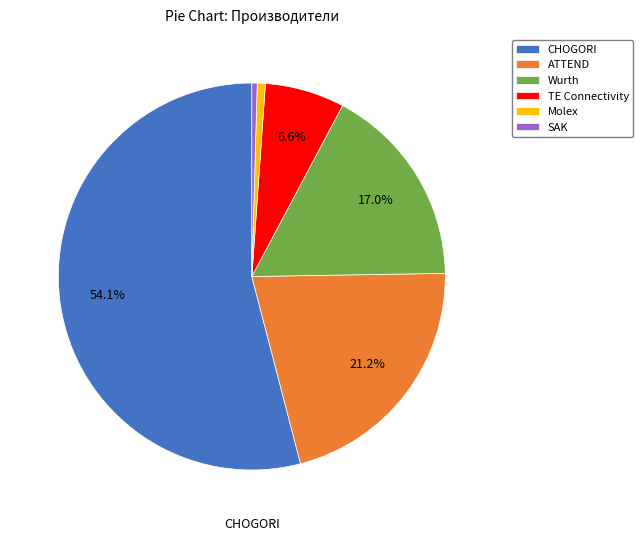

To the nearest percent, what is the difference between the largest and smallest slice percentages?

54%